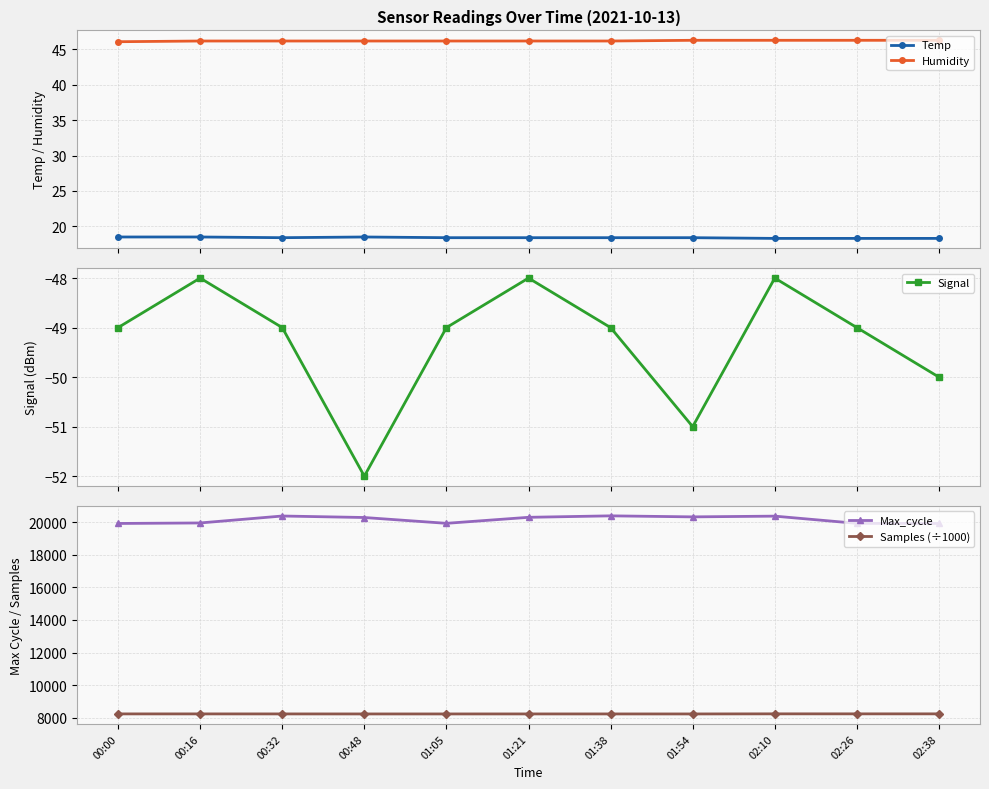

What position from the left is 02:26?

10